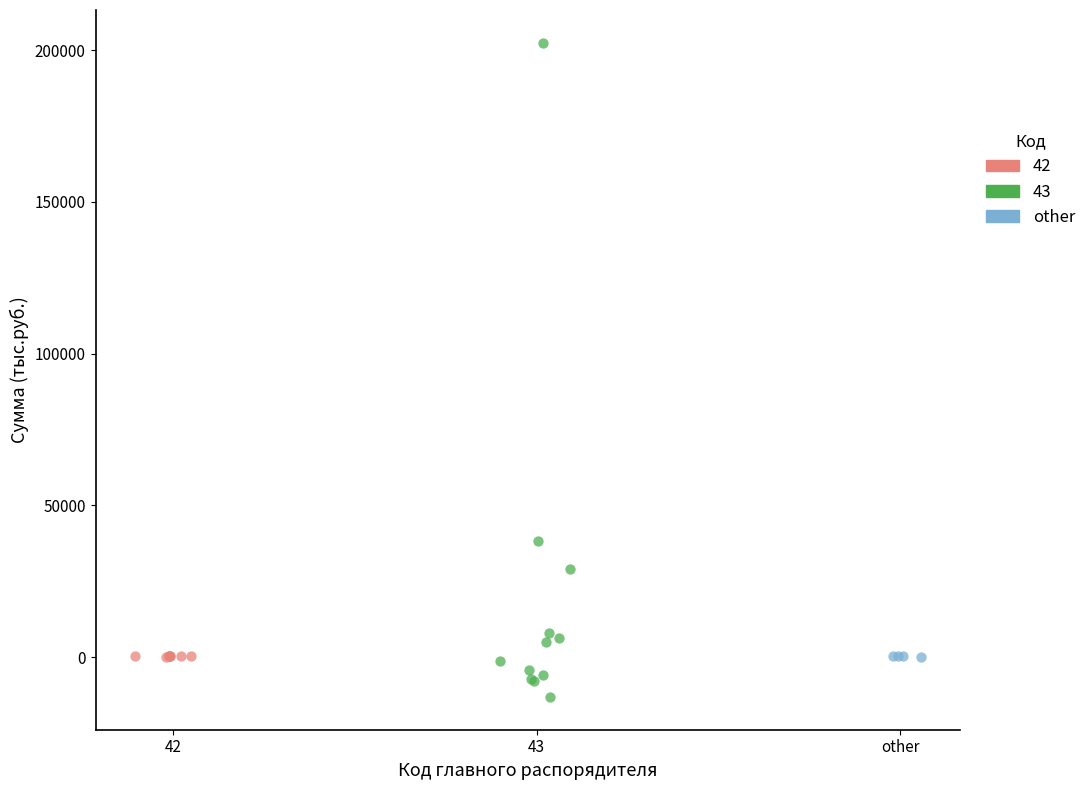

Which series reaches the minimum Y coordinate?

43